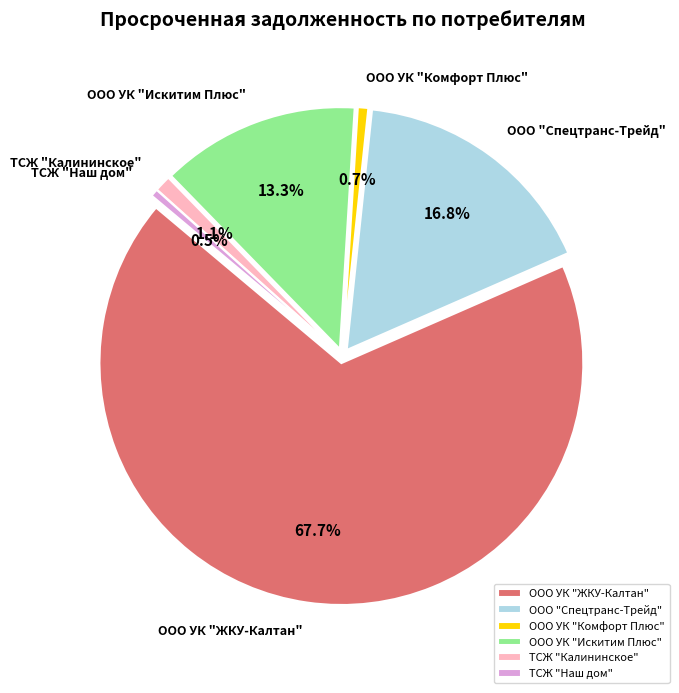

What portion of the pie excludes ТСЖ "Калининское"?

98.9%